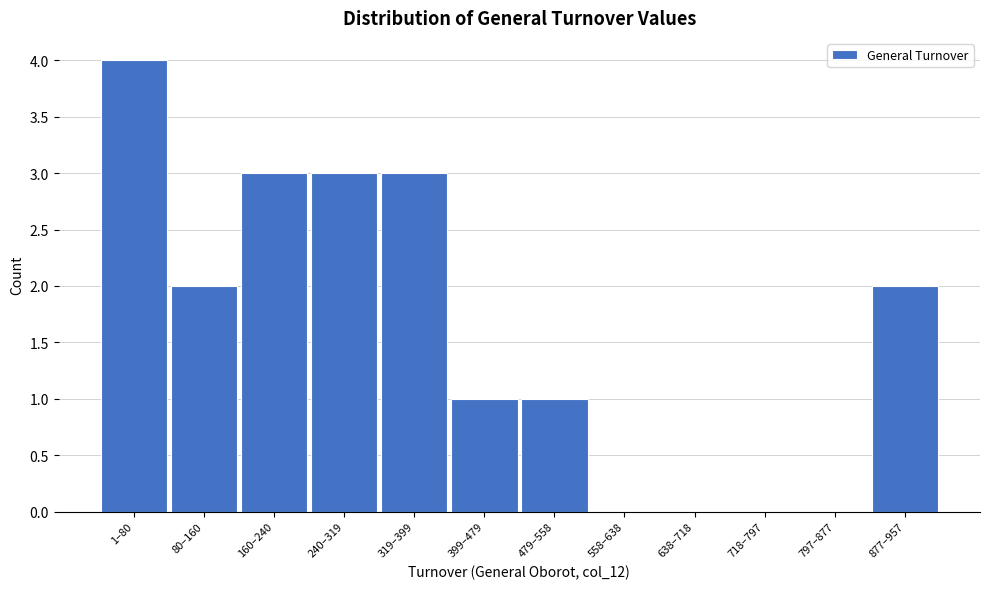

Reading left to right, transcribe all the data shown in this chart.

1–80=4	80–160=2	160–240=3	240–319=3	319–399=3	399–479=1	479–558=1	558–638=0	638–718=0	718–797=0	797–877=0	877–957=2